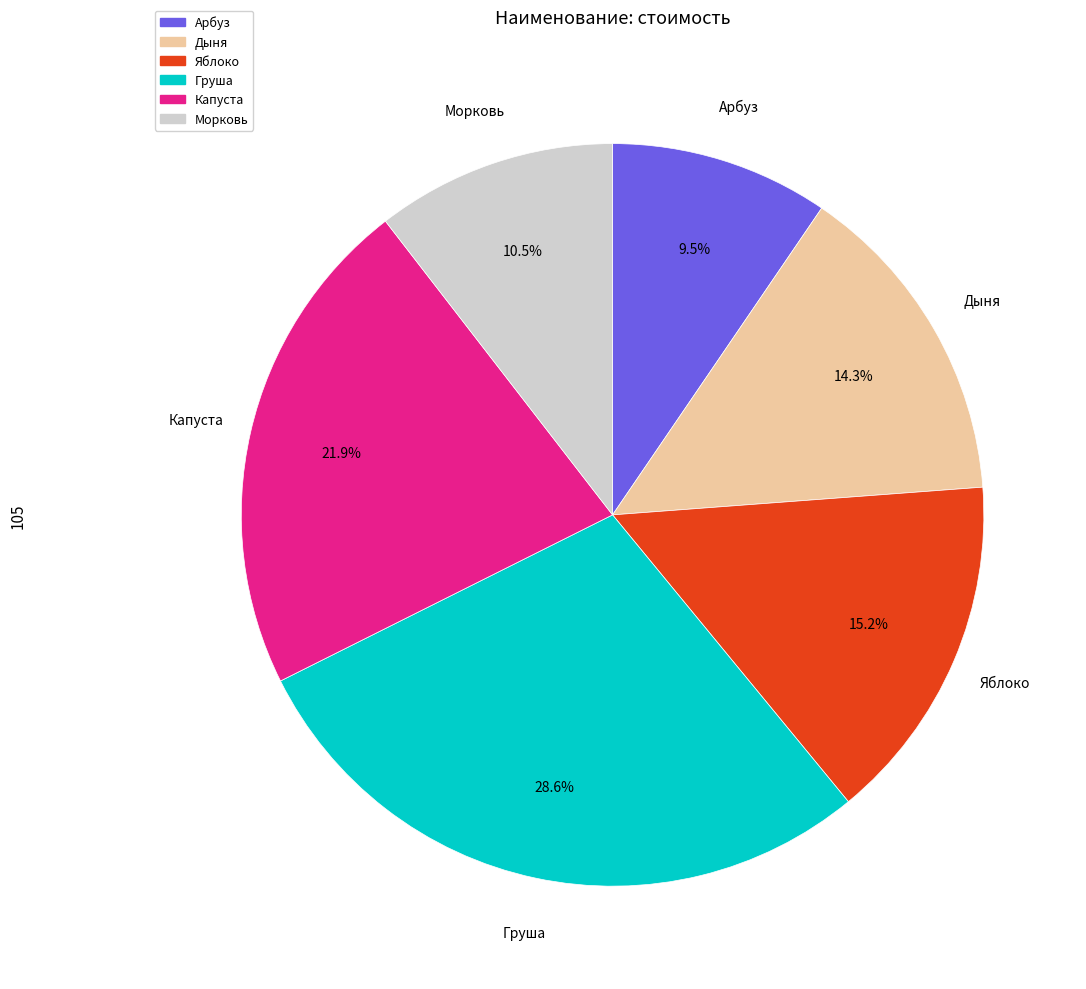

What percentage do Капуста and Морковь together represent?

32.4%